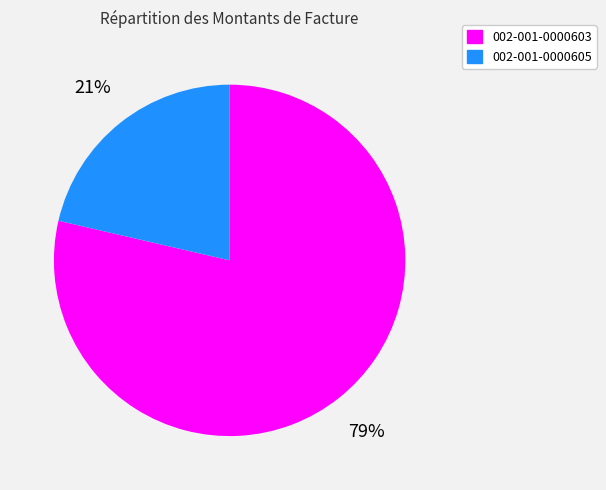

To the nearest percent, what is the average slice percentage?

50%